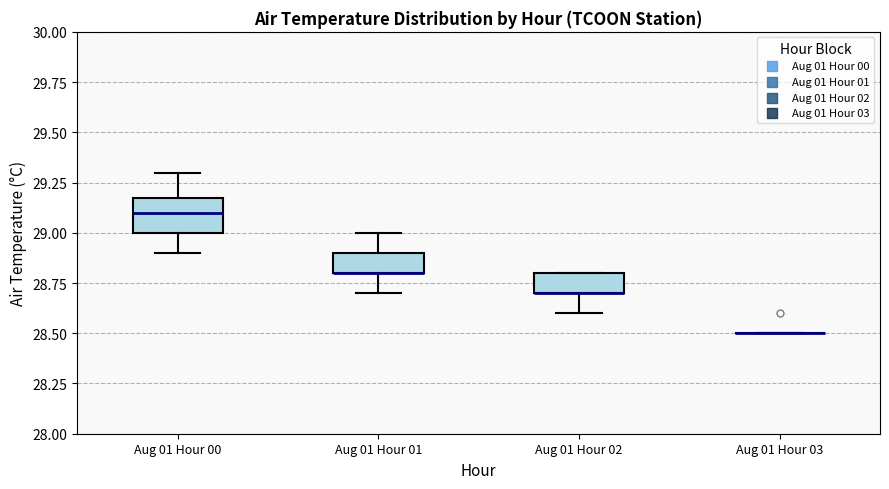

Reading left to right, read every box against the y-axis: the position of its median line, the range the box covers, and the ends of its whiskers. The values are not printed on the chart, so give them approximately, as read against the axis.

Aug 01 Hour 00: median 29.1, box 29.0 to 29.2, whiskers 28.9 to 29.3
Aug 01 Hour 01: median 28.8 (drawn on the box's lower edge), box 28.8 to 28.9, whiskers 28.7 to 29.0
Aug 01 Hour 02: median 28.7 (drawn on the box's lower edge), box 28.7 to 28.8, whiskers 28.6 to 28.8
Aug 01 Hour 03: box collapsed to a line at 28.5, whiskers 28.5 to 28.5